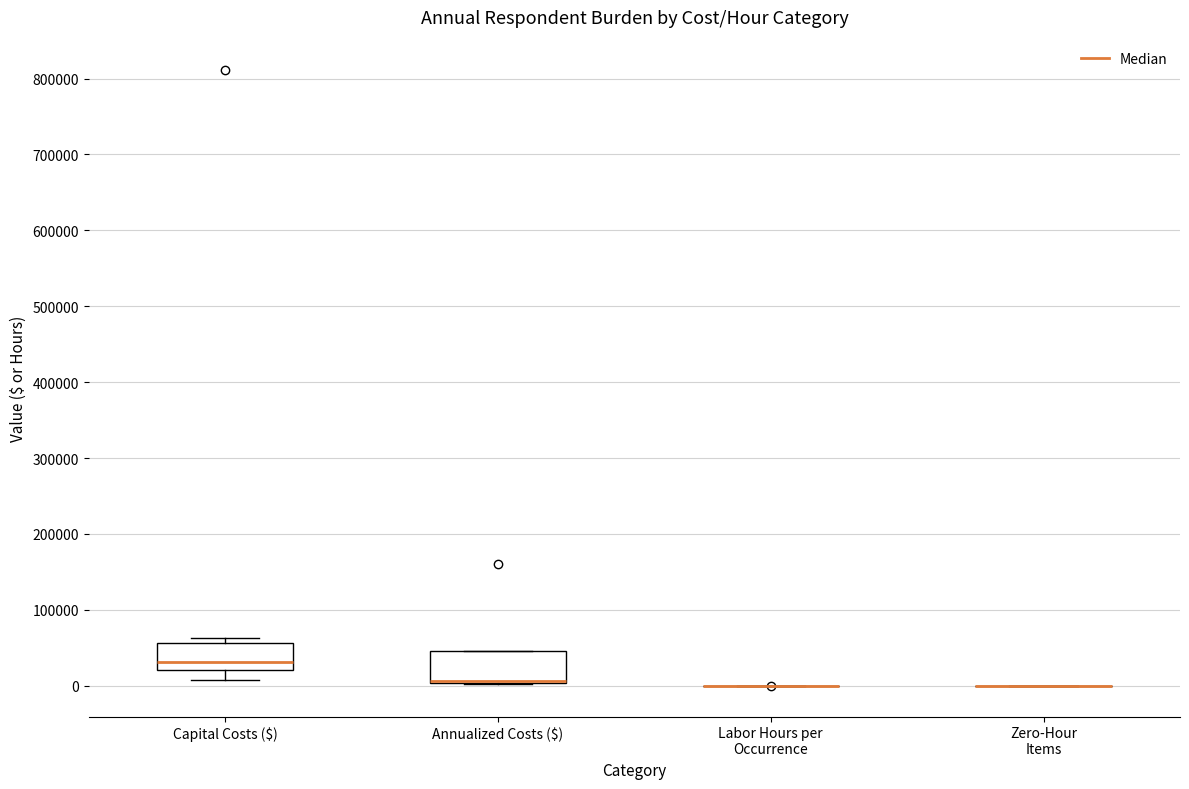

Reading left to right, transcribe this box plot: for each box, give where its median line is, the range the box spans, and where its two whiskers end, as read against the y-axis. The values are not printed on the chart, so give them approximately, as read against the axis.

Capital Costs ($): median 30000, box 20000 to 60000, whiskers 10000 to 60000 (just above the box's upper edge)
Annualized Costs ($): median 10000 (drawn on the box's lower edge), box 0 to 50000, whiskers 0 to 50000
Labor Hours per Occurrence: box collapsed to a line at 0, whiskers 0 to 0
Zero-Hour Items: box collapsed to a line at 0, whiskers 0 to 0